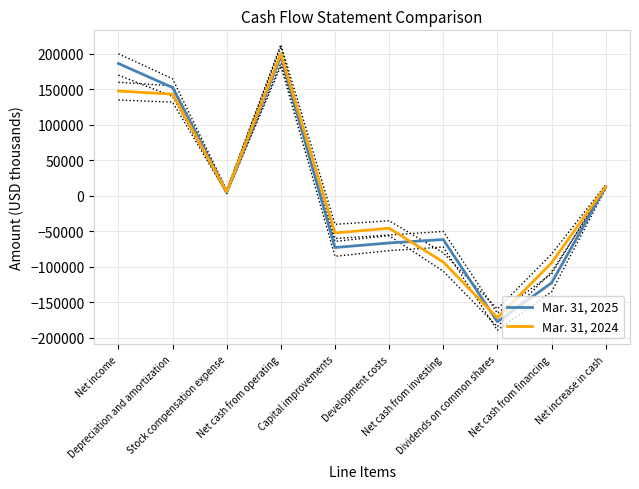

How many values in Mar. 31, 2025 are below zero?

5